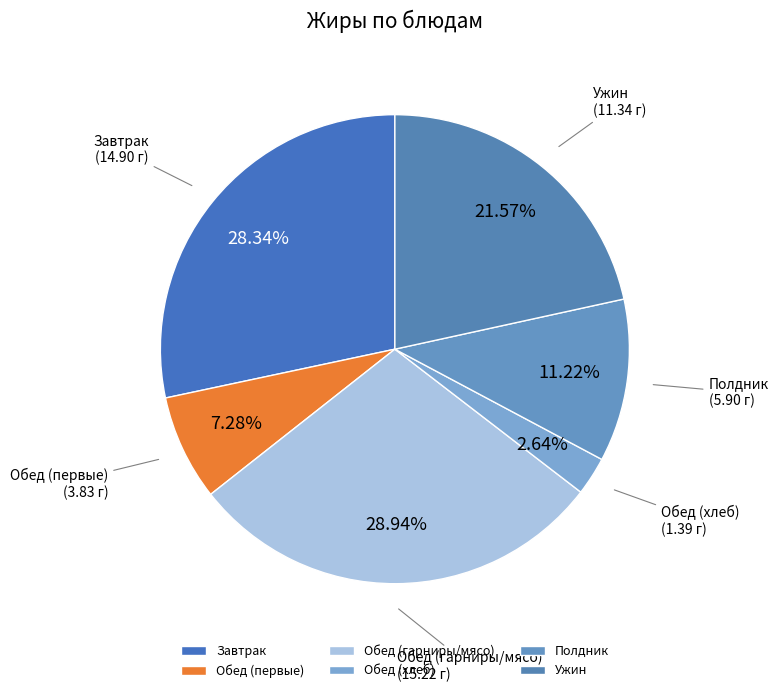

Rank the categories by value from lowest to highest.

Обед (хлеб), Обед (первые), Полдник, Ужин, Завтрак, Обед (гарниры/мясо)